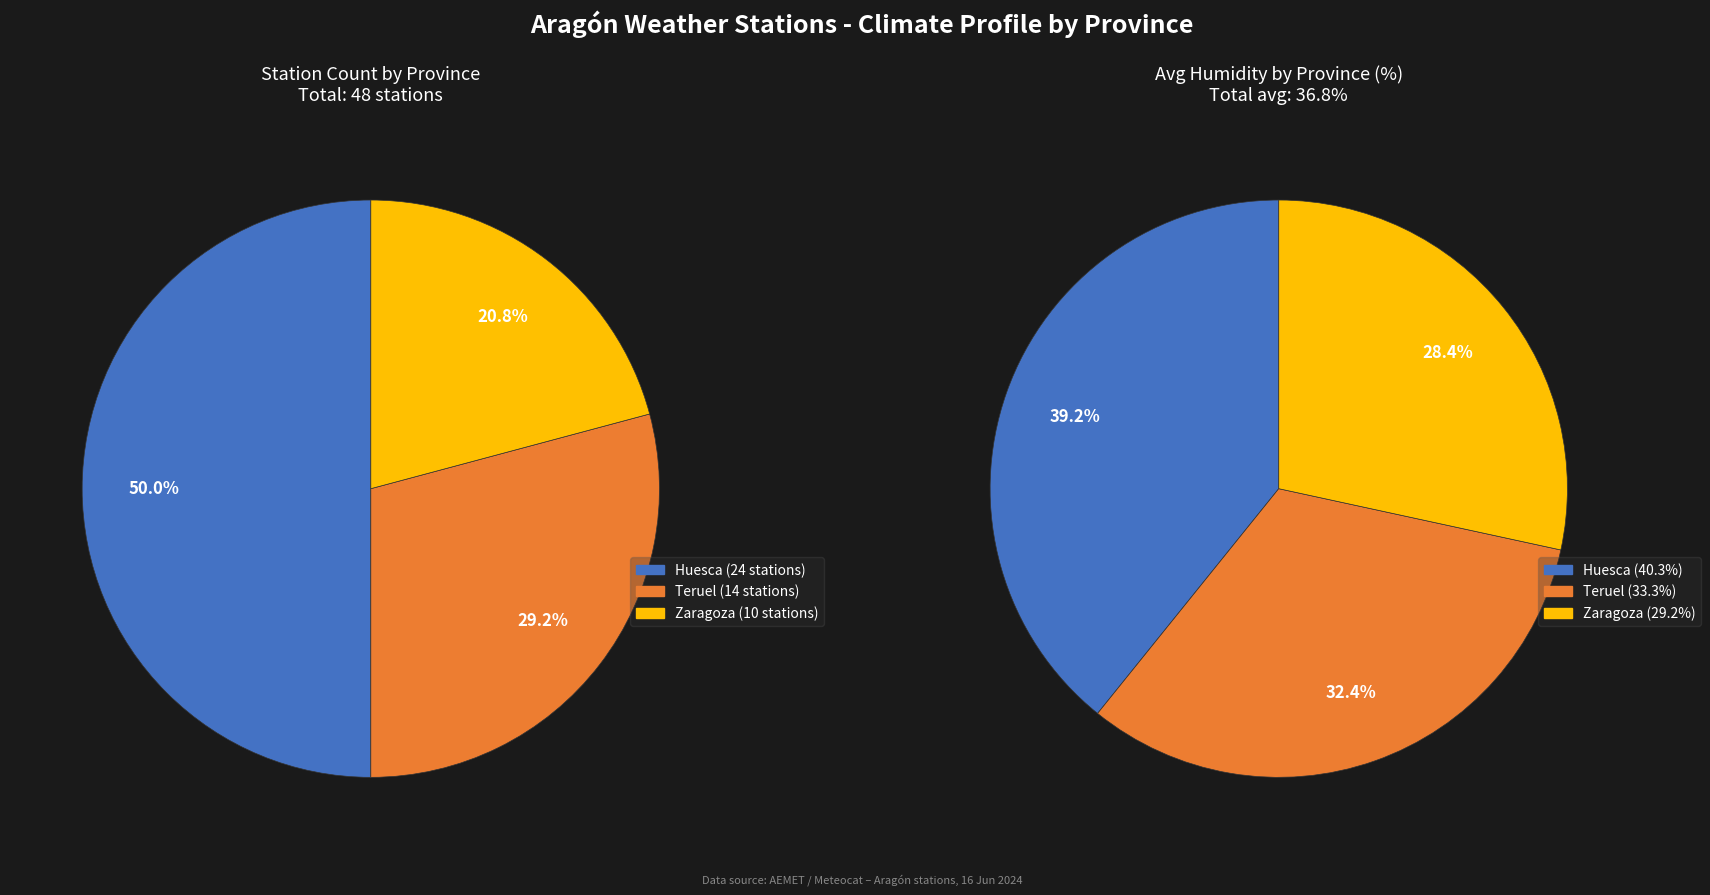

Do Teruel and Huesca together represent more than half of the pie?

Yes